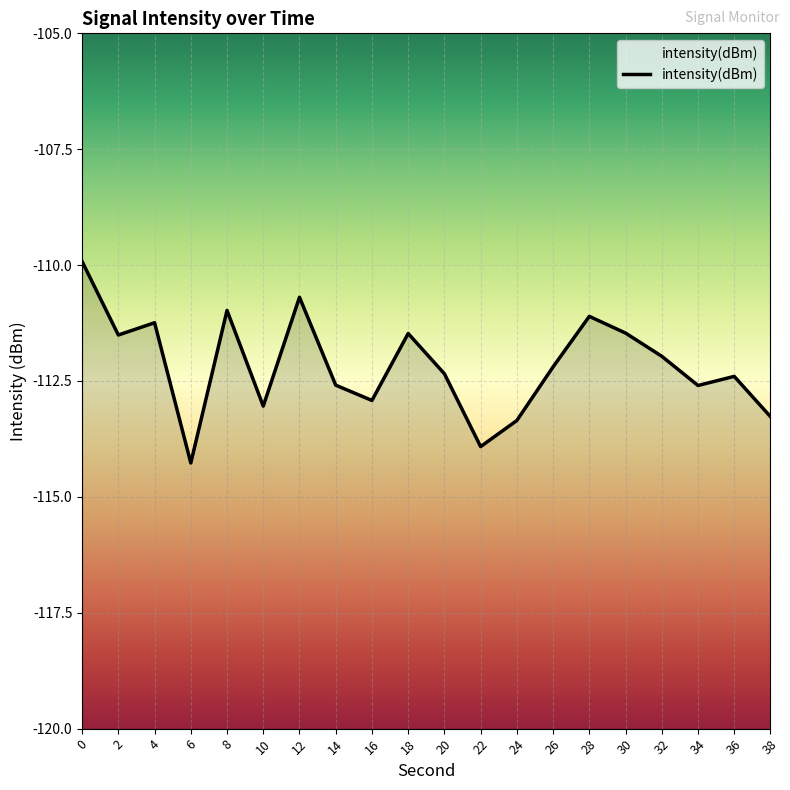

Reading left to right, extract all data points from this chart.

-109.9	-111.5	-111.2	-114.3	-111.0	-113.0	-110.7	-112.6	-112.9	-111.5	-112.3	-113.9	-113.4	-112.2	-111.1	-111.5	-112.0	-112.6	-112.4	-113.3